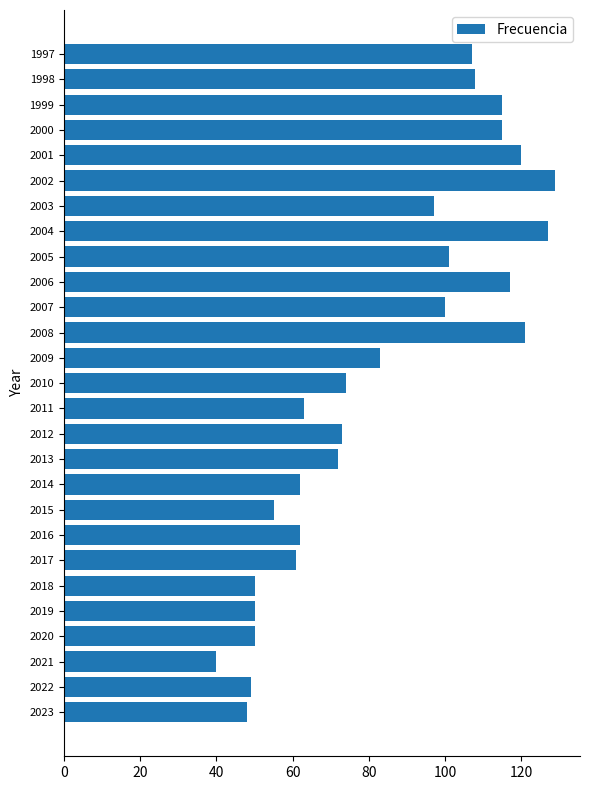

What is the change in value from 2021 to 2013?

+32